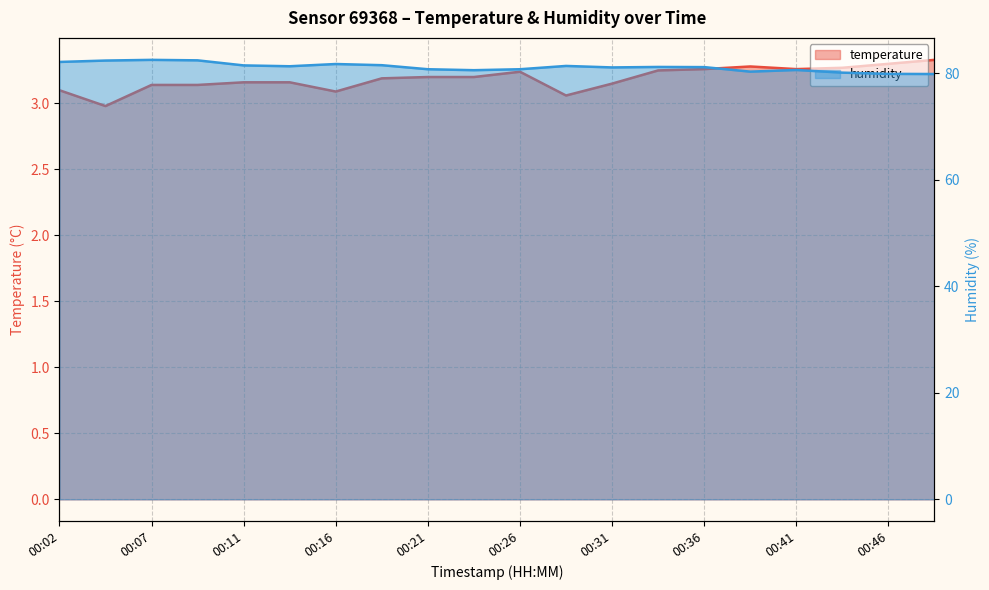

Reading right to left, list all the values displayed in this chart.

temperature: 3.3	3.3	3.3	3.3	3.3	3.3	3.2	3.1	3.1	3.2	3.2	3.2	3.2	3.1	3.2	3.2	3.1	3.1	3.0	3.1
humidity: 79.9	79.9	80.1	80.6	80.3	81.2	81.2	81.1	81.4	80.8	80.6	80.8	81.5	81.8	81.3	81.5	82.5	82.5	82.4	82.2